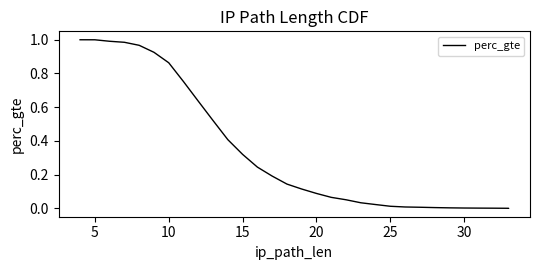

Does the chart display data point markers on the line(s)?

No